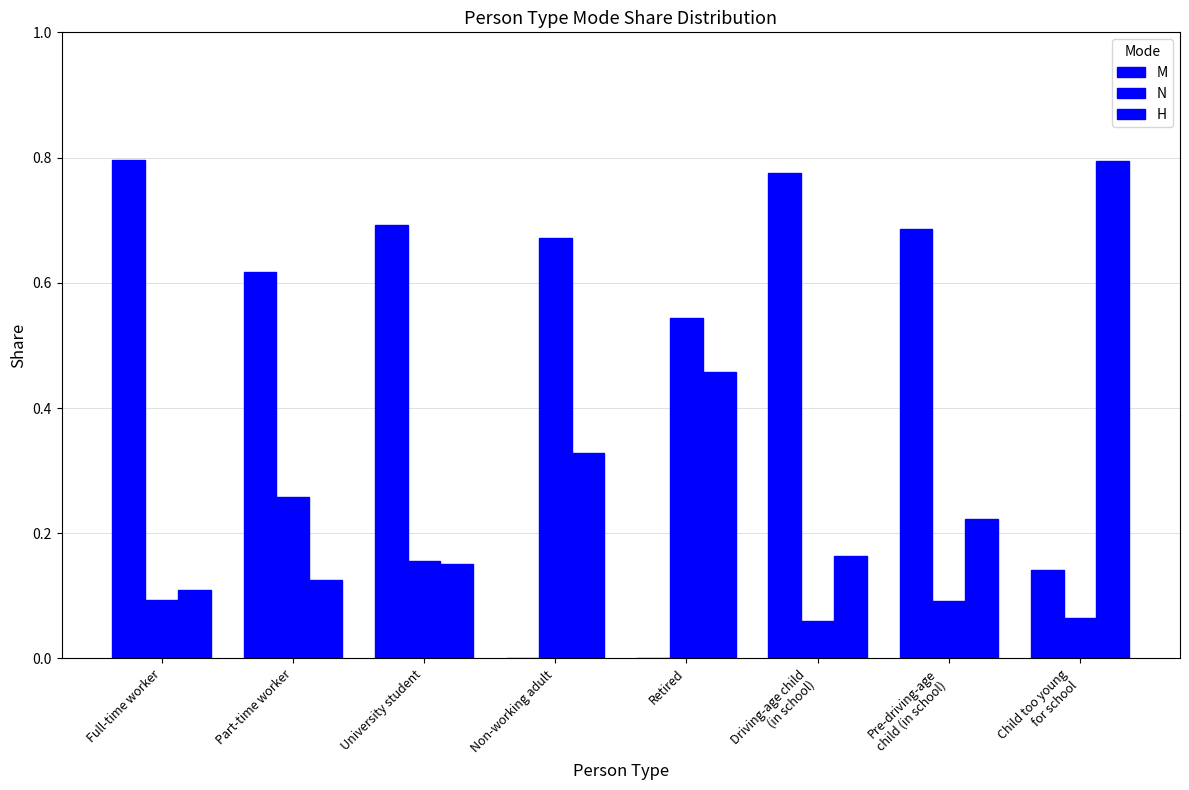

Count the number of data series in this chart.

3